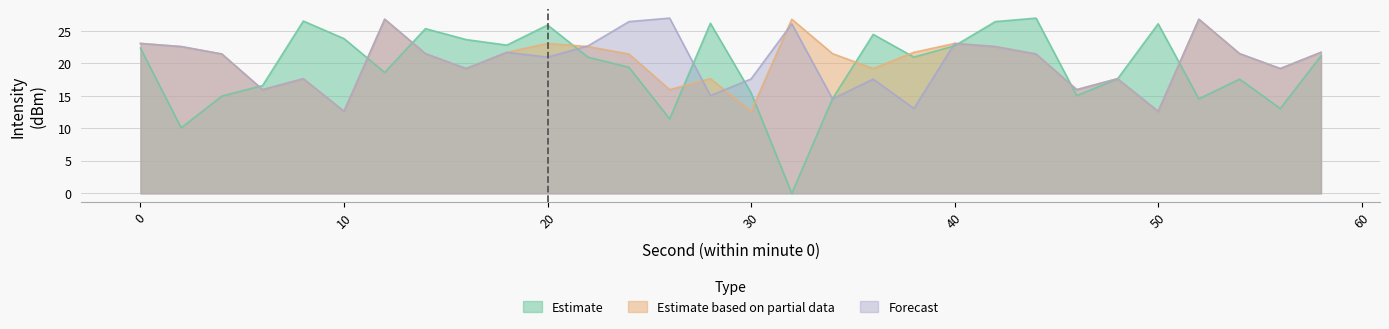

The Estimate series shows 17.6 at 48. True or false?

True